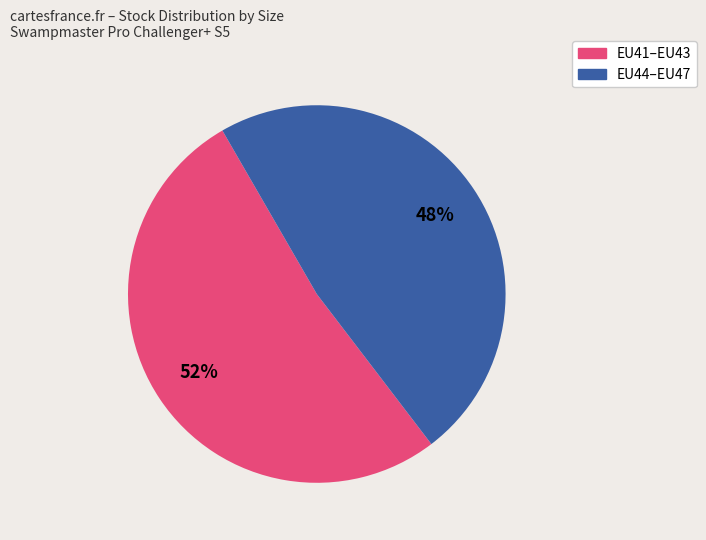

To the nearest percent, what percentage of the pie is EU44–EU47?

48%